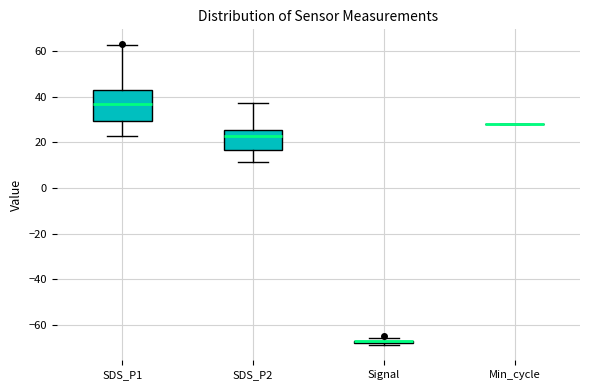

Which box is the tallest, from its lower edge to its upper edge?

SDS_P1